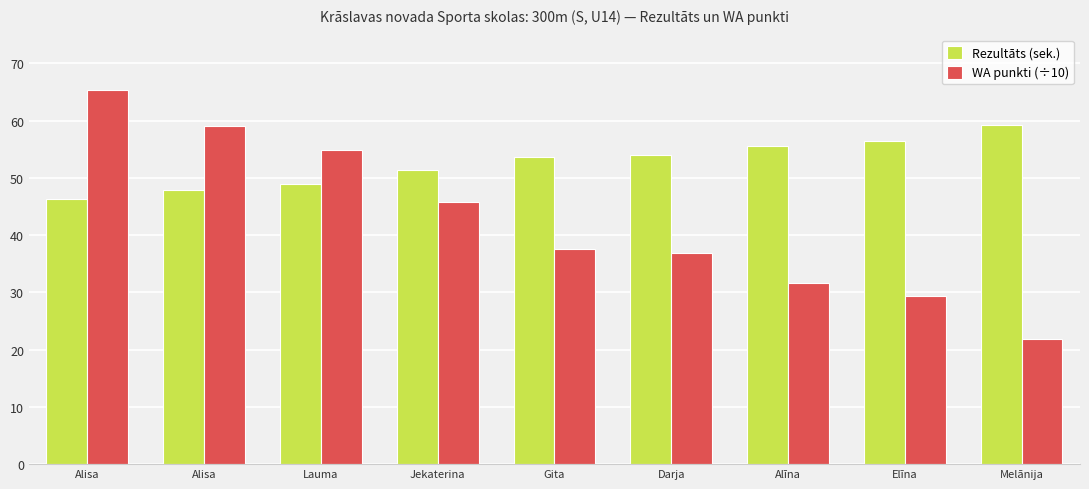

Rank the series by their average value, from highest to lowest.

Rezultāts (sek.), WA punkti (÷10)